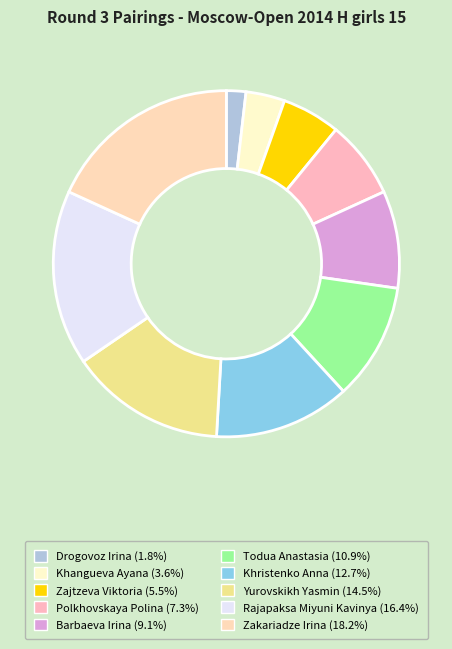

How many segments does this pie chart have?

10